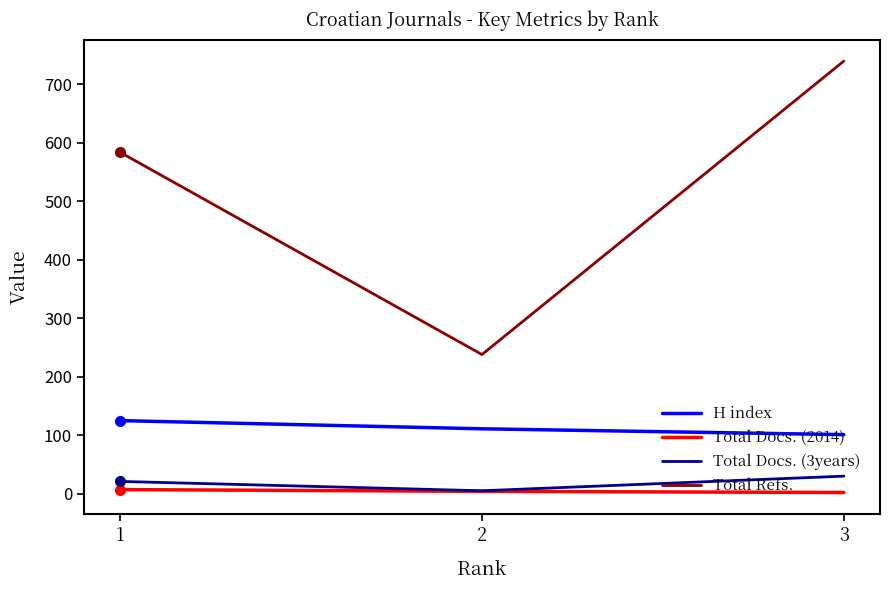

What value does the H index series have at 1?

125